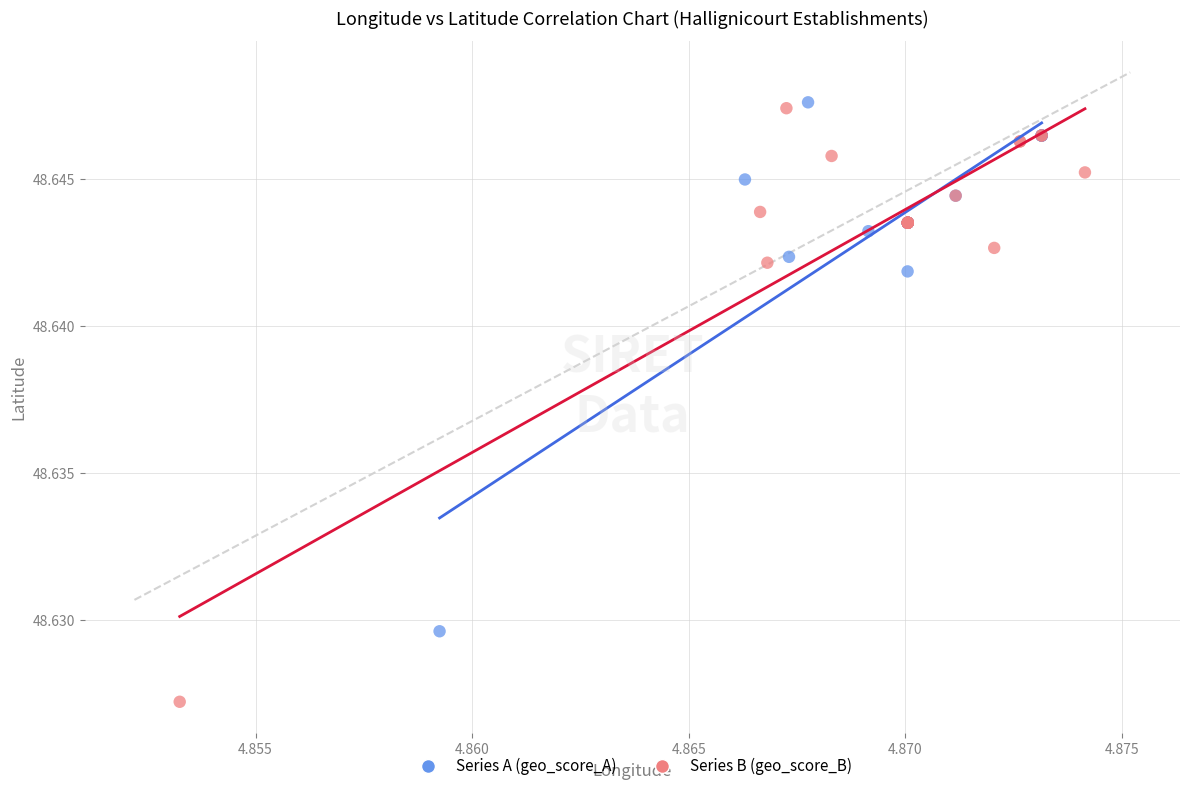

Which series reaches the minimum Y coordinate?

Series B (geo_score_B)